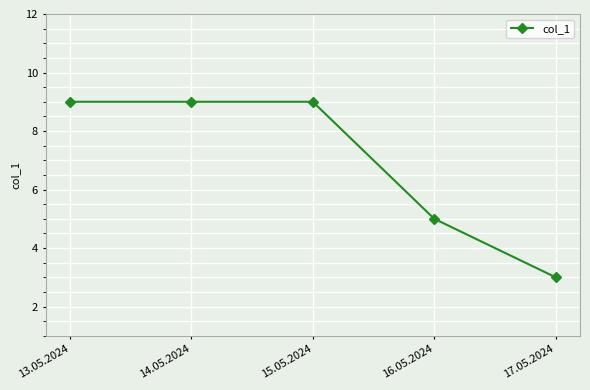

Count the number of data series in this chart.

1